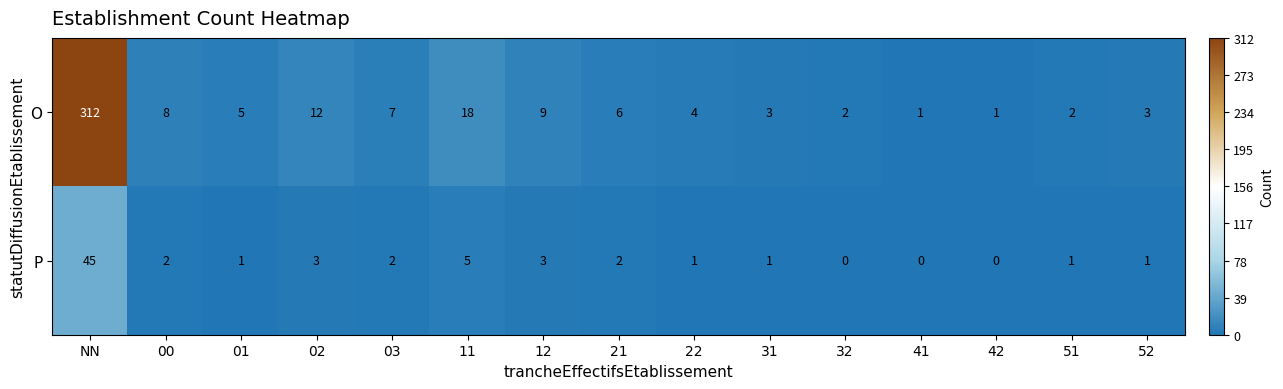

The P series shows 0 at 42. True or false?

True